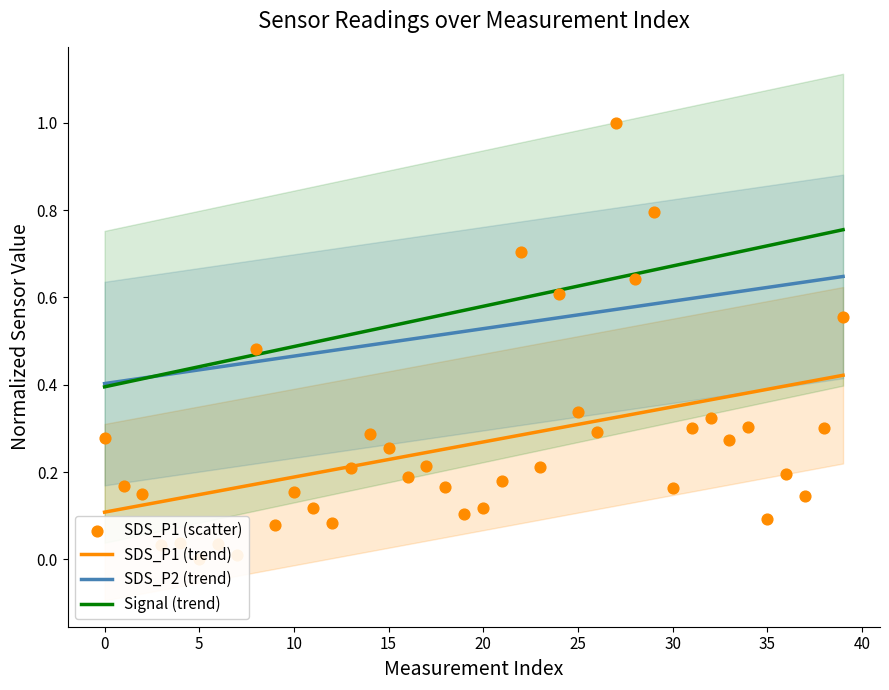

At which category is the sum across all series the highest?

27